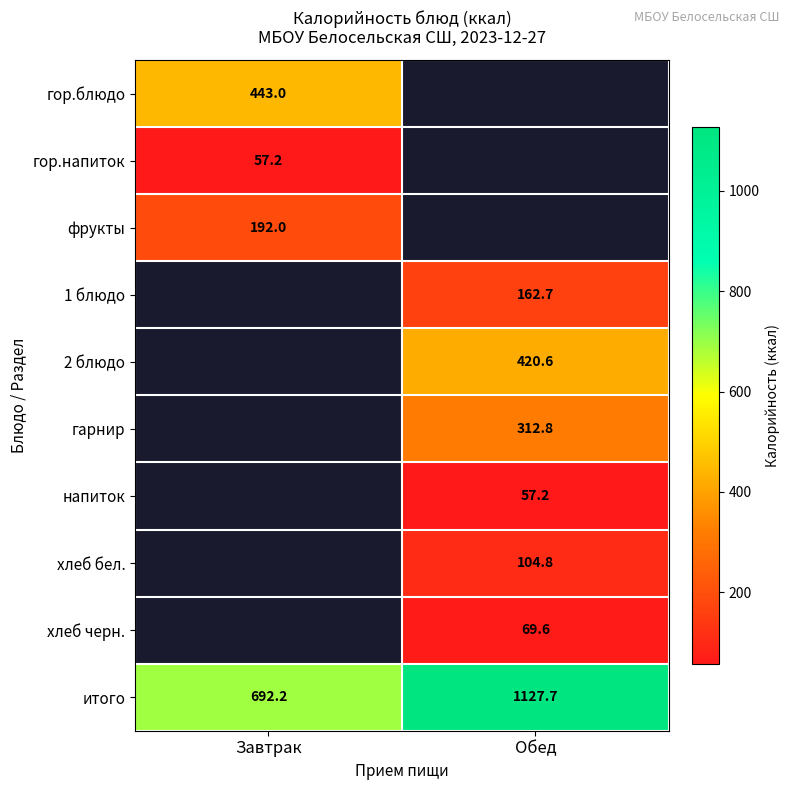

Is the value of гор.напиток at Завтрак greater than the value of фрукты at Завтрак?

No